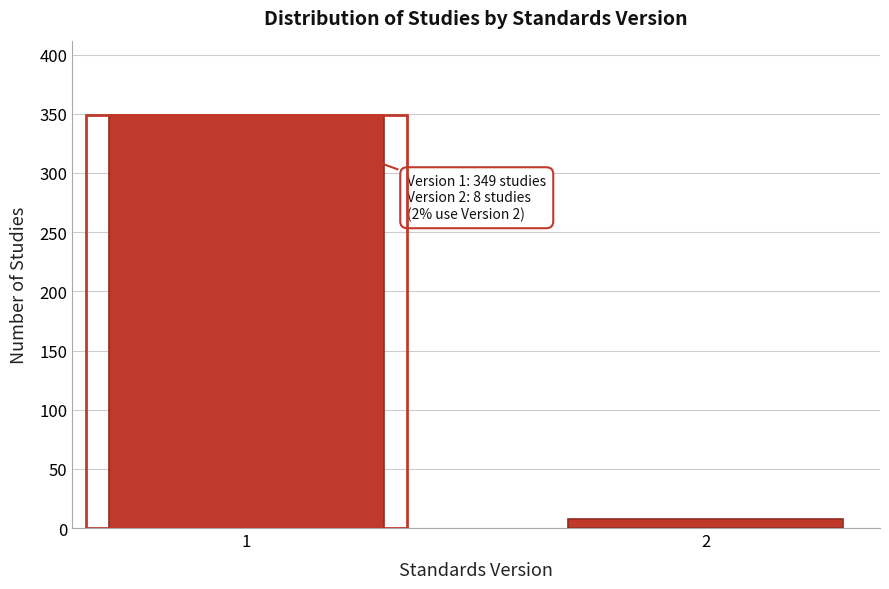

Reading right to left, extract all data points from this chart.

8	349